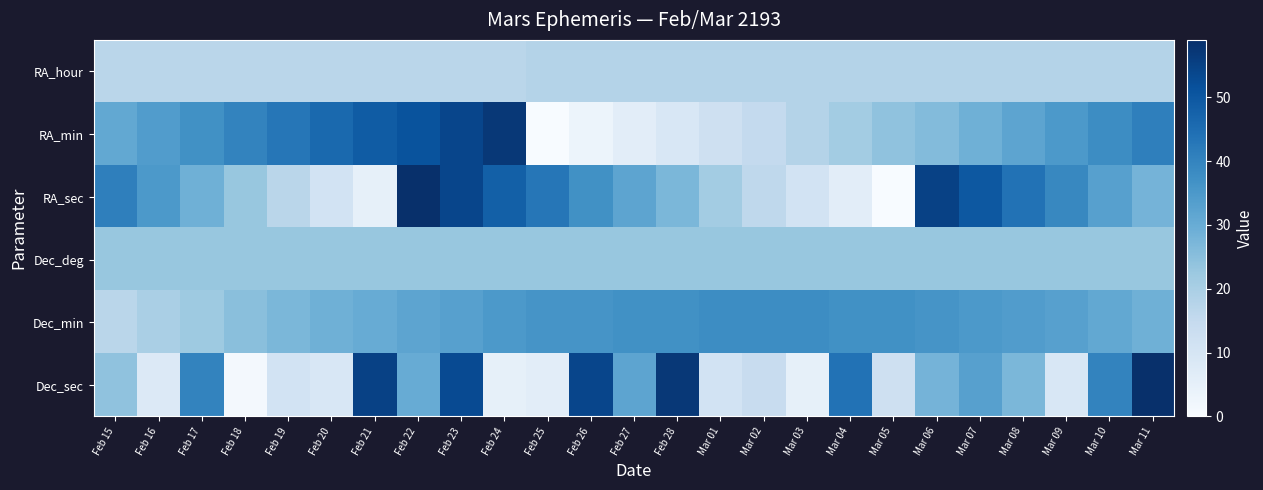

Reading right to left, list all the values displayed in this chart.

RA_hour: Mar 11=18	Mar 10=18	Mar 09=18	Mar 08=18	Mar 07=18	Mar 06=18	Mar 05=18	Mar 04=18	Mar 03=18	Mar 02=18	Mar 01=18	Feb 28=18	Feb 27=18	Feb 26=18	Feb 25=18	Feb 24=17	Feb 23=17	Feb 22=17	Feb 21=17	Feb 20=17	Feb 19=17	Feb 18=17	Feb 17=17	Feb 16=17	Feb 15=17
RA_min: Mar 11=41	Mar 10=38	Mar 09=35	Mar 08=32	Mar 07=29	Mar 06=26	Mar 05=24	Mar 04=21	Mar 03=18	Mar 02=15	Mar 01=12	Feb 28=9	Feb 27=6	Feb 26=3	Feb 25=0	Feb 24=57	Feb 23=54	Feb 22=51	Feb 21=49	Feb 20=46	Feb 19=43	Feb 18=40	Feb 17=37	Feb 16=34	Feb 15=31
RA_sec: Mar 11=28	Mar 10=33	Mar 09=39	Mar 08=44	Mar 07=50	Mar 06=55	Mar 05=0	Mar 04=6	Mar 03=11	Mar 02=16	Mar 01=21	Feb 28=27	Feb 27=32	Feb 26=37	Feb 25=43	Feb 24=48	Feb 23=54	Feb 22=59	Feb 21=5	Feb 20=11	Feb 19=17	Feb 18=23	Feb 17=29	Feb 16=35	Feb 15=41
Dec_deg: Mar 11=23	Mar 10=23	Mar 09=23	Mar 08=23	Mar 07=23	Mar 06=23	Mar 05=23	Mar 04=23	Mar 03=23	Mar 02=23	Mar 01=23	Feb 28=23	Feb 27=23	Feb 26=23	Feb 25=23	Feb 24=23	Feb 23=23	Feb 22=23	Feb 21=23	Feb 20=23	Feb 19=23	Feb 18=23	Feb 17=23	Feb 16=23	Feb 15=23
Dec_min: Mar 11=29	Mar 10=31	Mar 09=33	Mar 08=34	Mar 07=35	Mar 06=36	Mar 05=37	Mar 04=37	Mar 03=38	Mar 02=38	Mar 01=38	Feb 28=37	Feb 27=37	Feb 26=36	Feb 25=36	Feb 24=35	Feb 23=33	Feb 22=32	Feb 21=30	Feb 20=29	Feb 19=27	Feb 18=25	Feb 17=22	Feb 16=20	Feb 15=17
Dec_sec: Mar 11=59	Mar 10=40	Mar 09=9	Mar 08=27	Mar 07=33	Mar 06=28	Mar 05=12	Mar 04=44	Mar 03=5	Mar 02=14	Mar 01=11	Feb 28=57	Feb 27=32	Feb 26=54	Feb 25=6	Feb 24=5	Feb 23=53	Feb 22=30	Feb 21=55	Feb 20=9	Feb 19=11	Feb 18=1	Feb 17=40	Feb 16=8	Feb 15=24